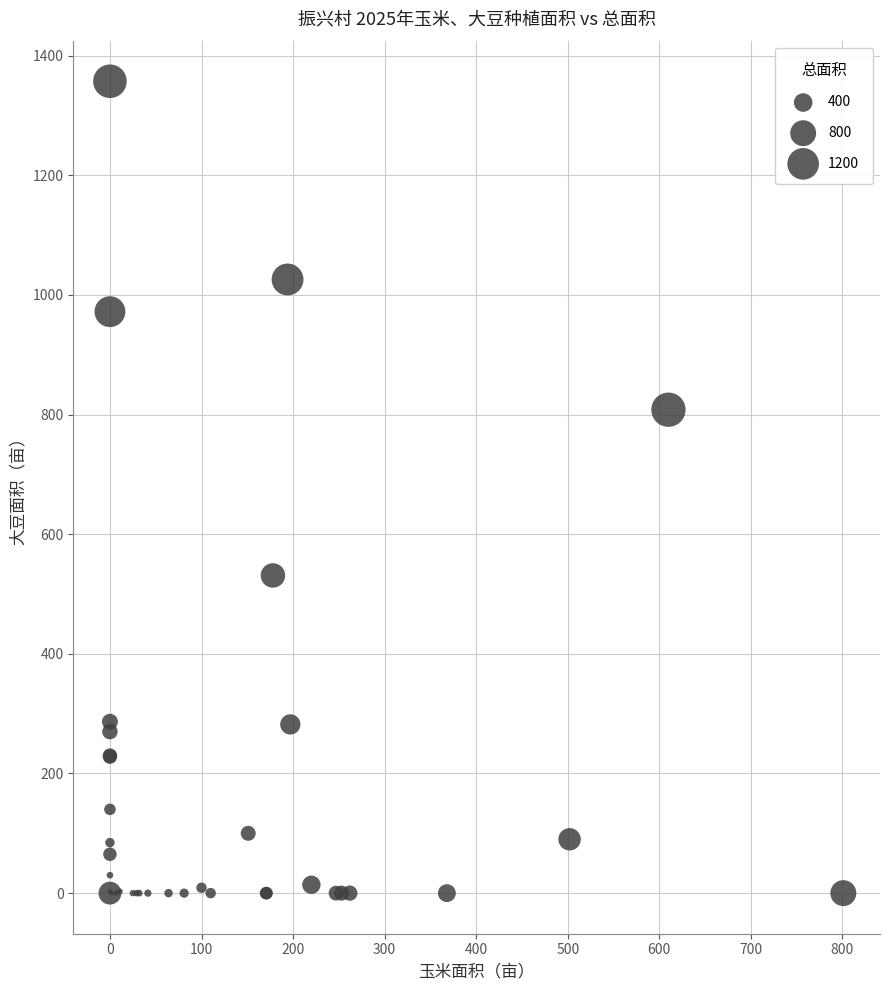

What Y value in the scatter plot is closest to 678?

808.0